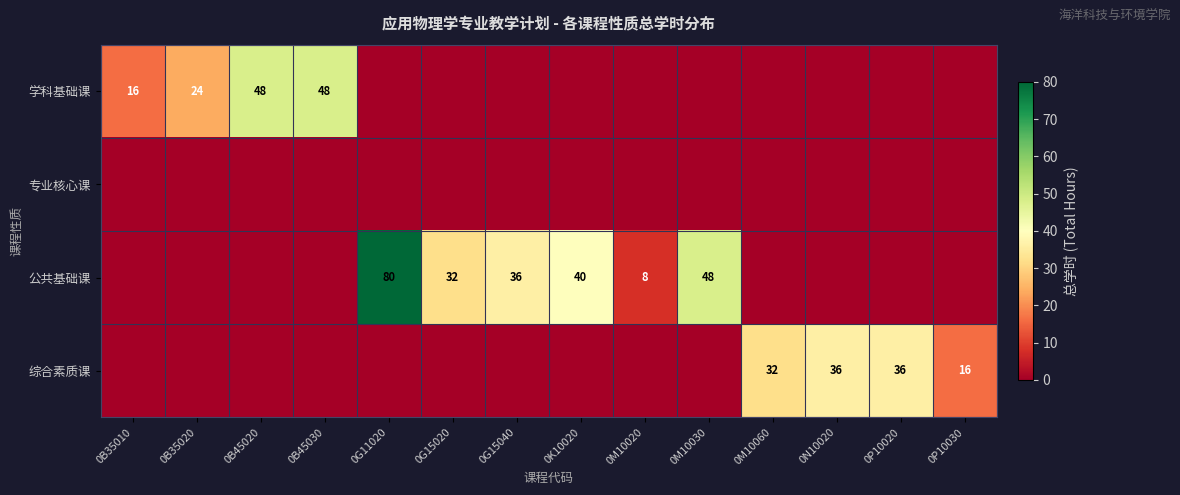

The 综合素质课 series shows 10 at 0P10030. True or false?

False